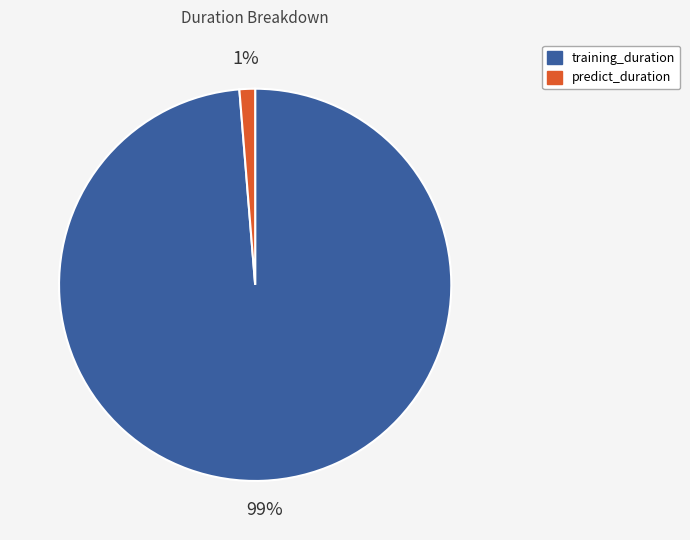

Rank the categories by value from lowest to highest.

predict_duration, training_duration